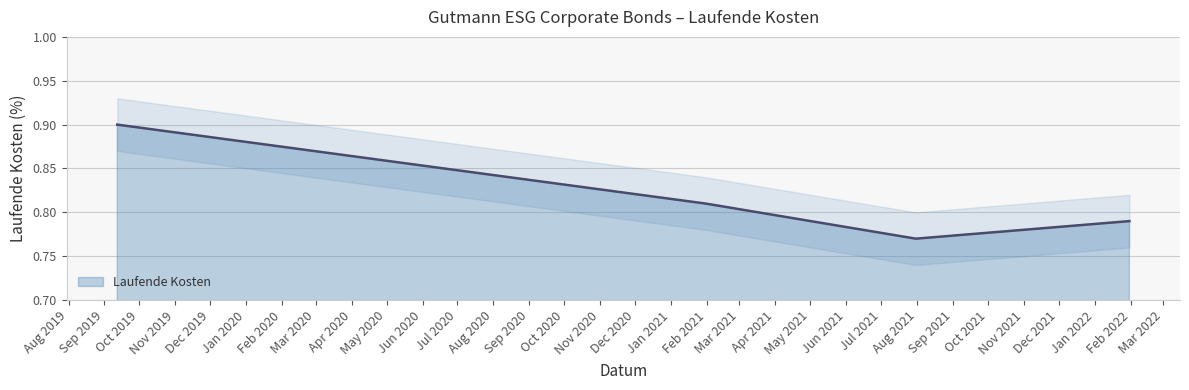

What is the label of the 3rd point from the right?

2021-01-31